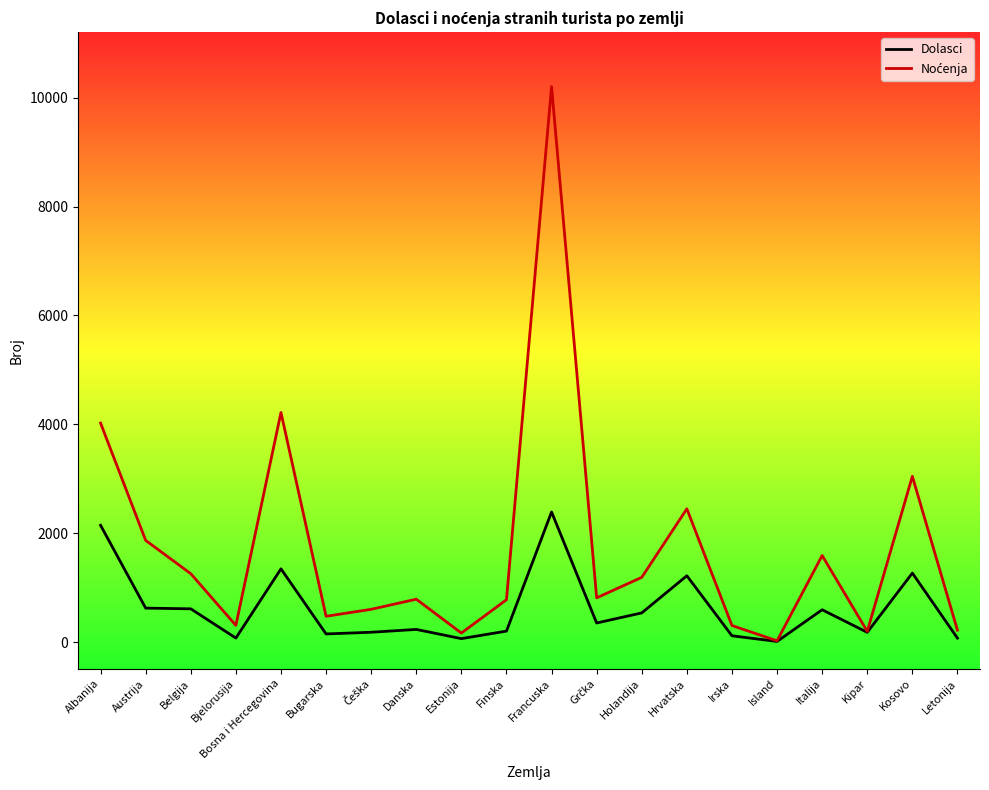

Which label corresponds to the largest value in the chart?

Francuska